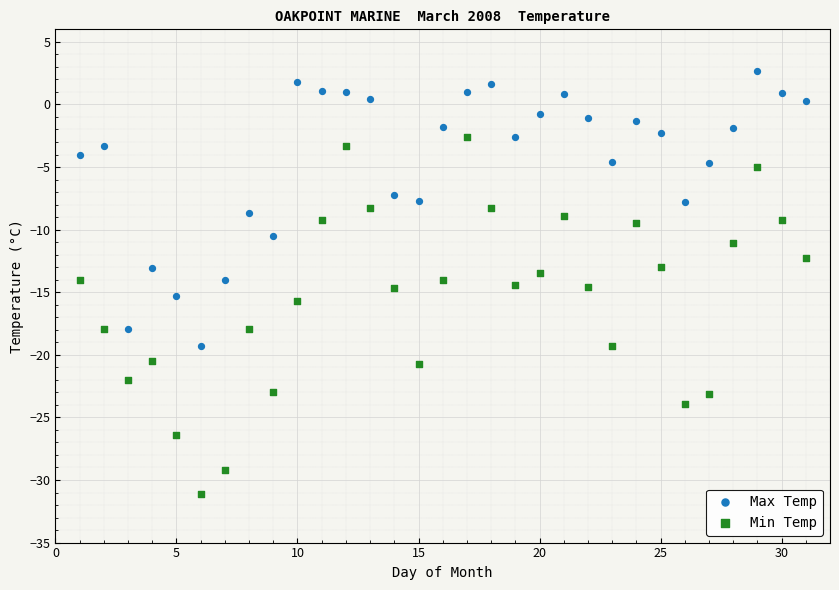

What are all the series names shown in the legend?

Max Temp, Min Temp